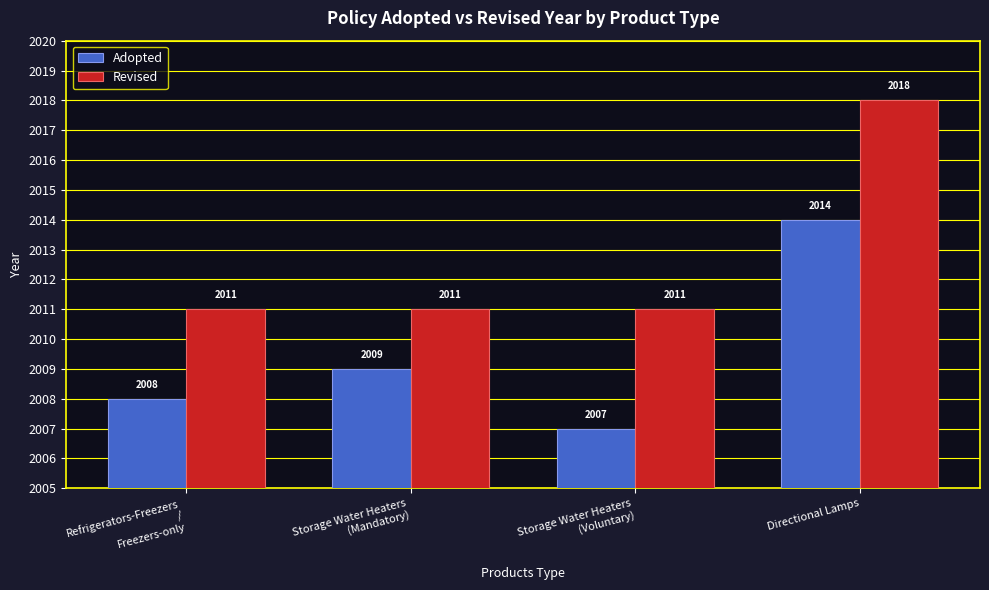

What are all the series names shown in the legend?

Adopted, Revised